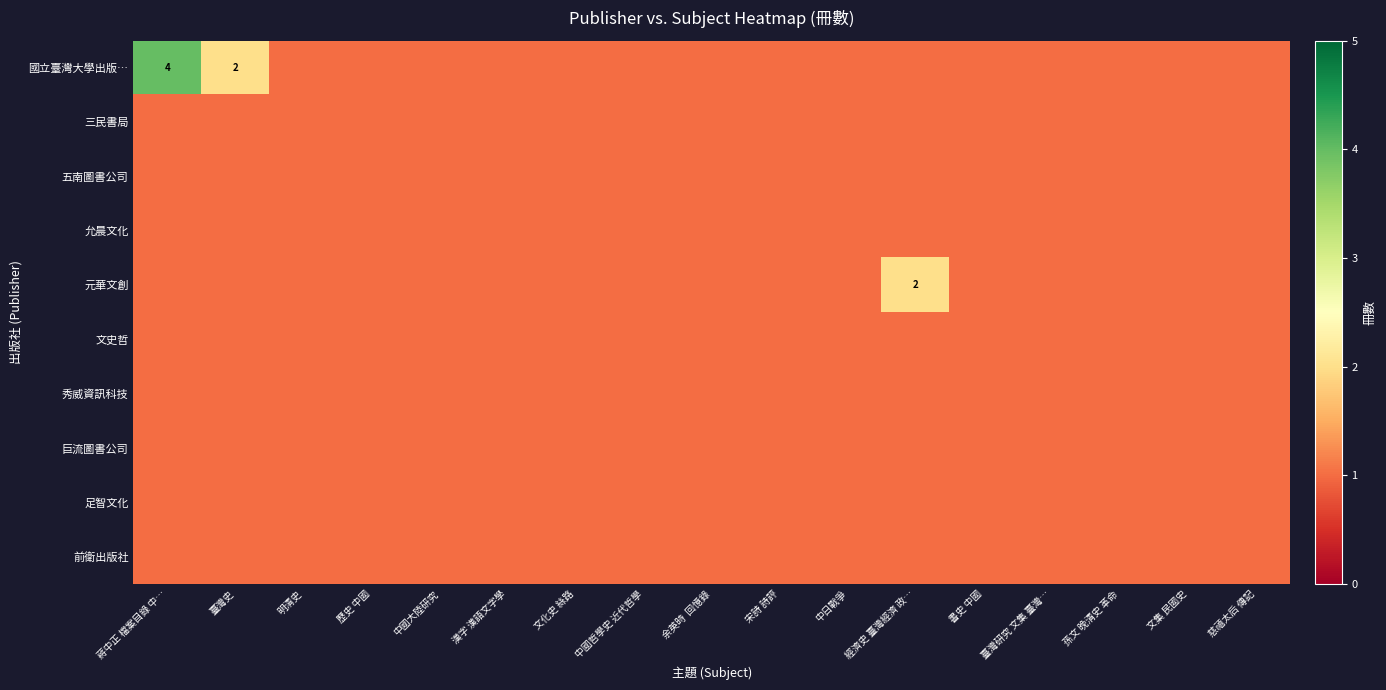

What is the maximum value for 文史哲?

1